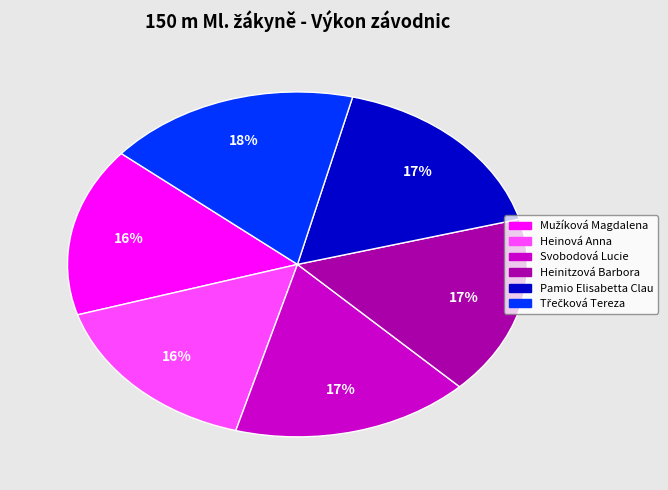

True or false: Pamio Elisabetta Clau accounts for 17% of the total.

True